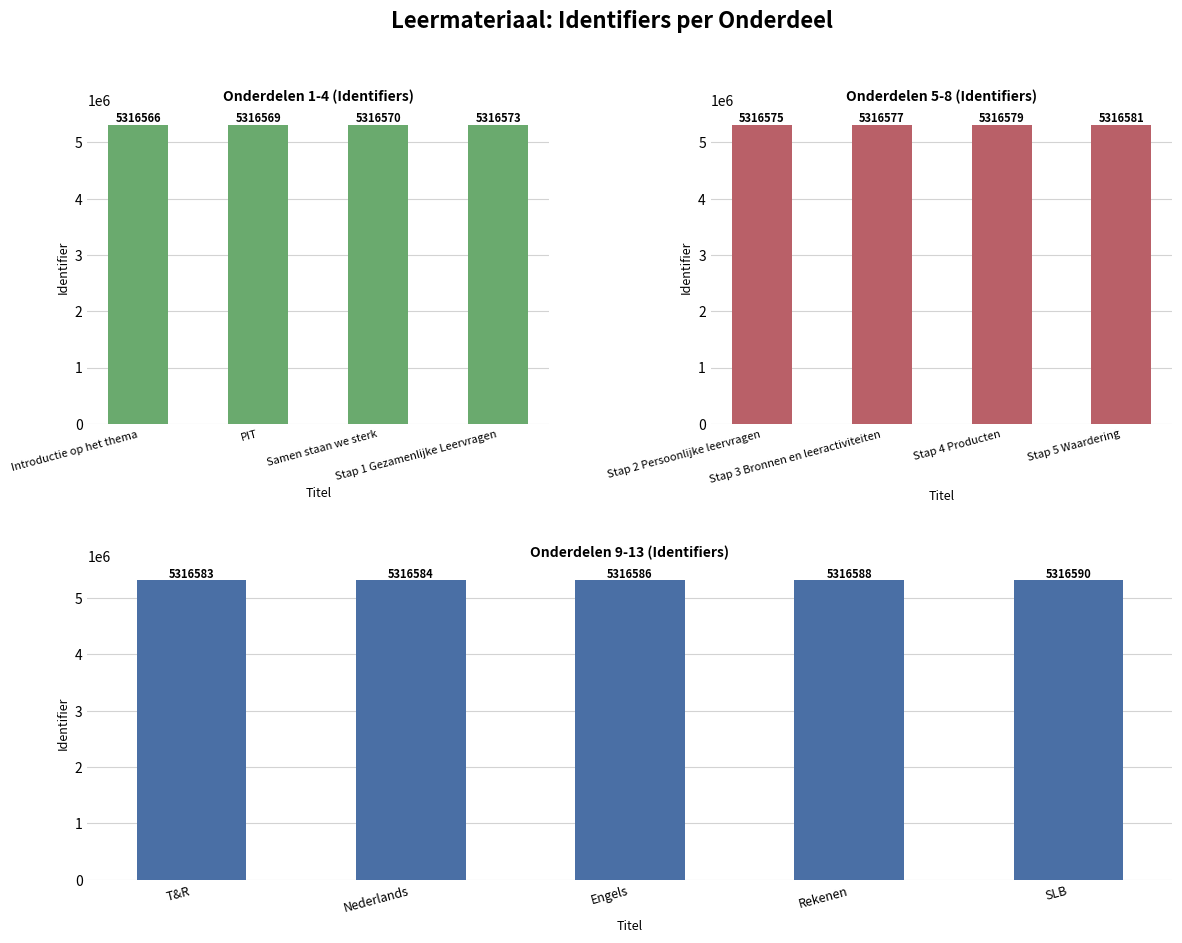

What is the change in value from Rekenen to SLB?

+2